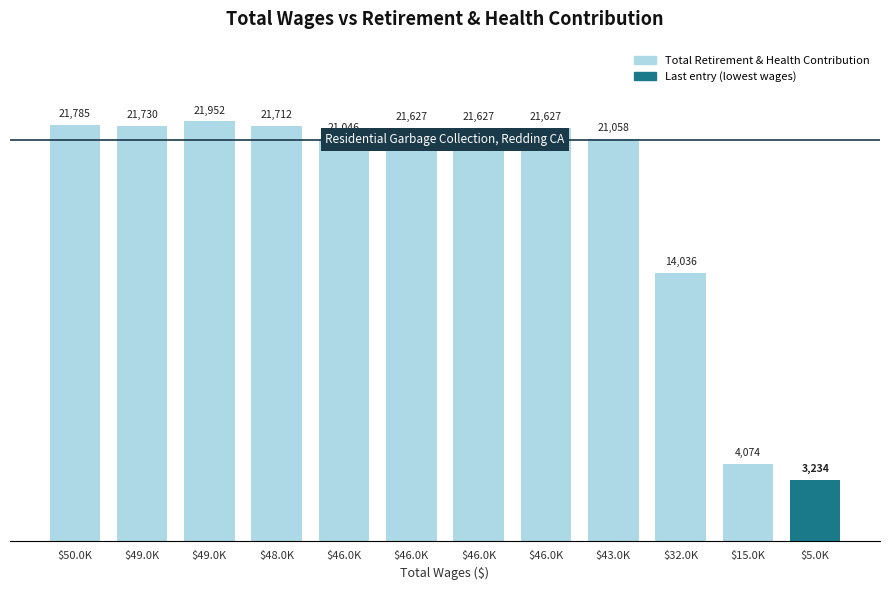

Between $49.0K and $32.0K, which is larger?

$49.0K